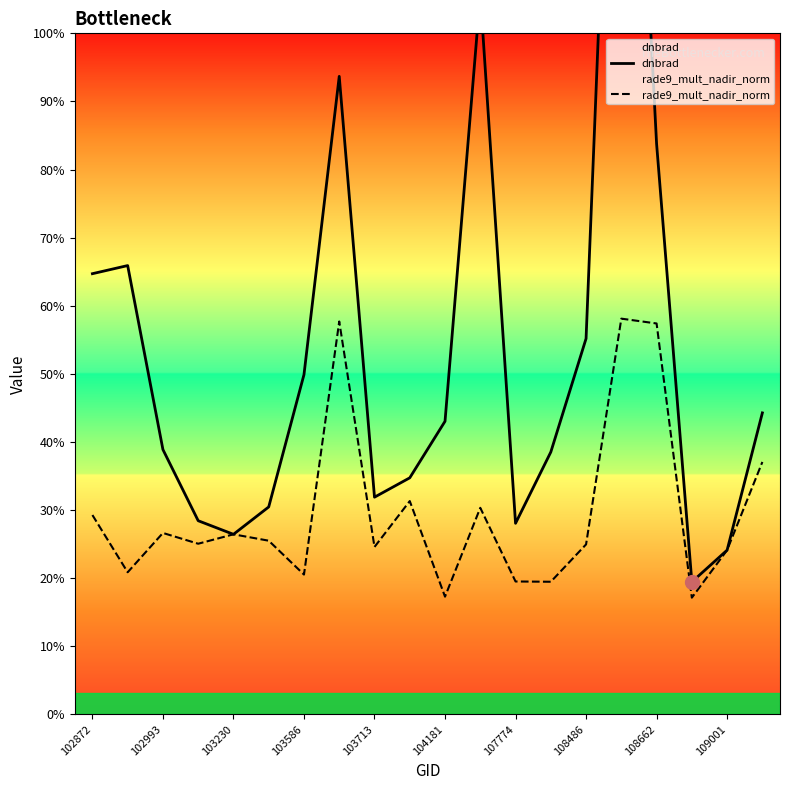

What is the difference between the maximum and minimum values in the dnbrad series?

4.1